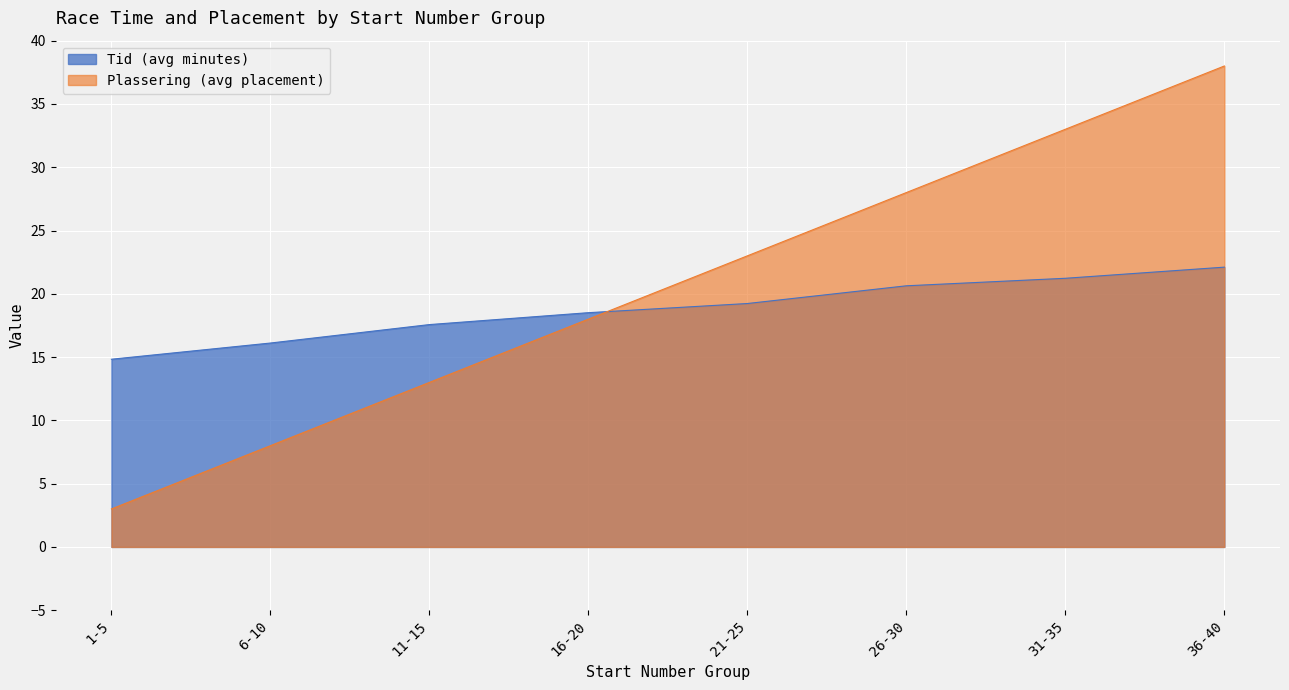

Which series has the largest range (max minus min)?

Plassering (avg placement)